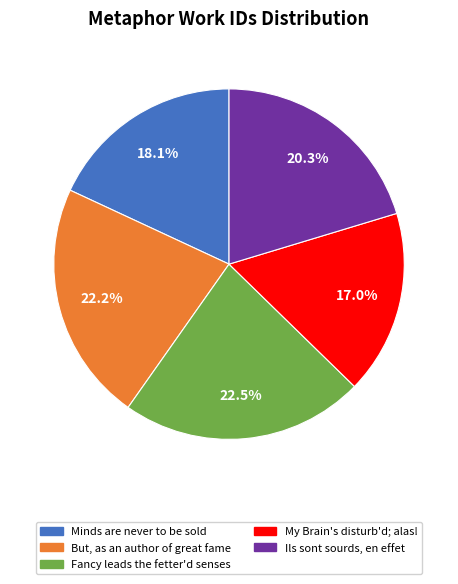

Does any single category account for the majority?

No